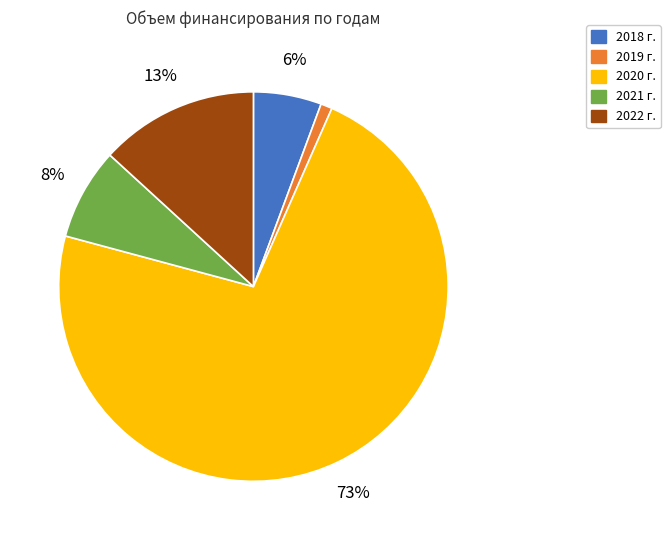

Is there a majority slice in this chart?

Yes